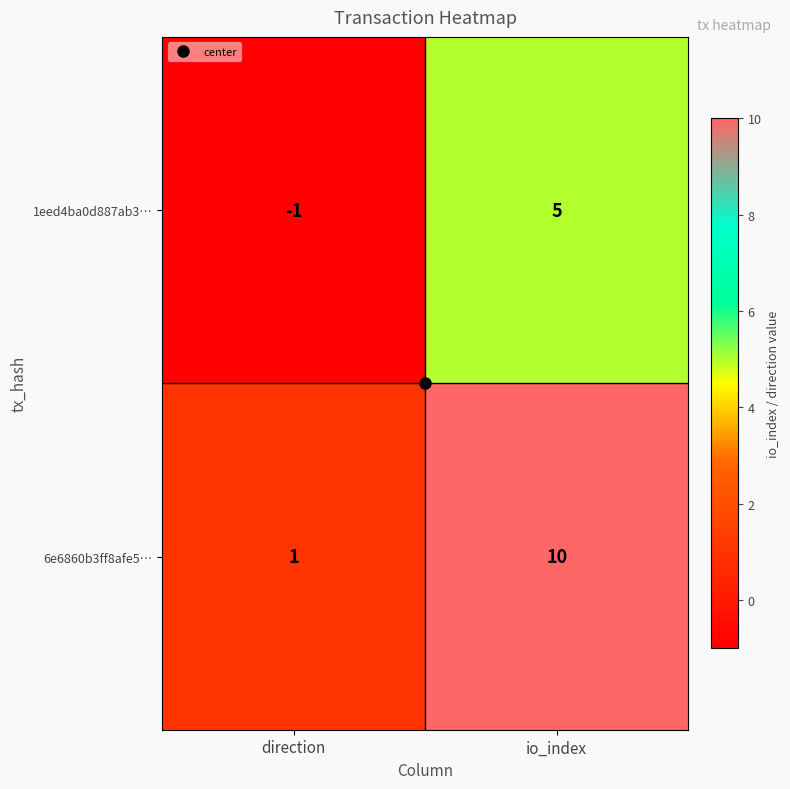

Which series changed the most between direction and io_index?

6e6860b3ff8afe5…